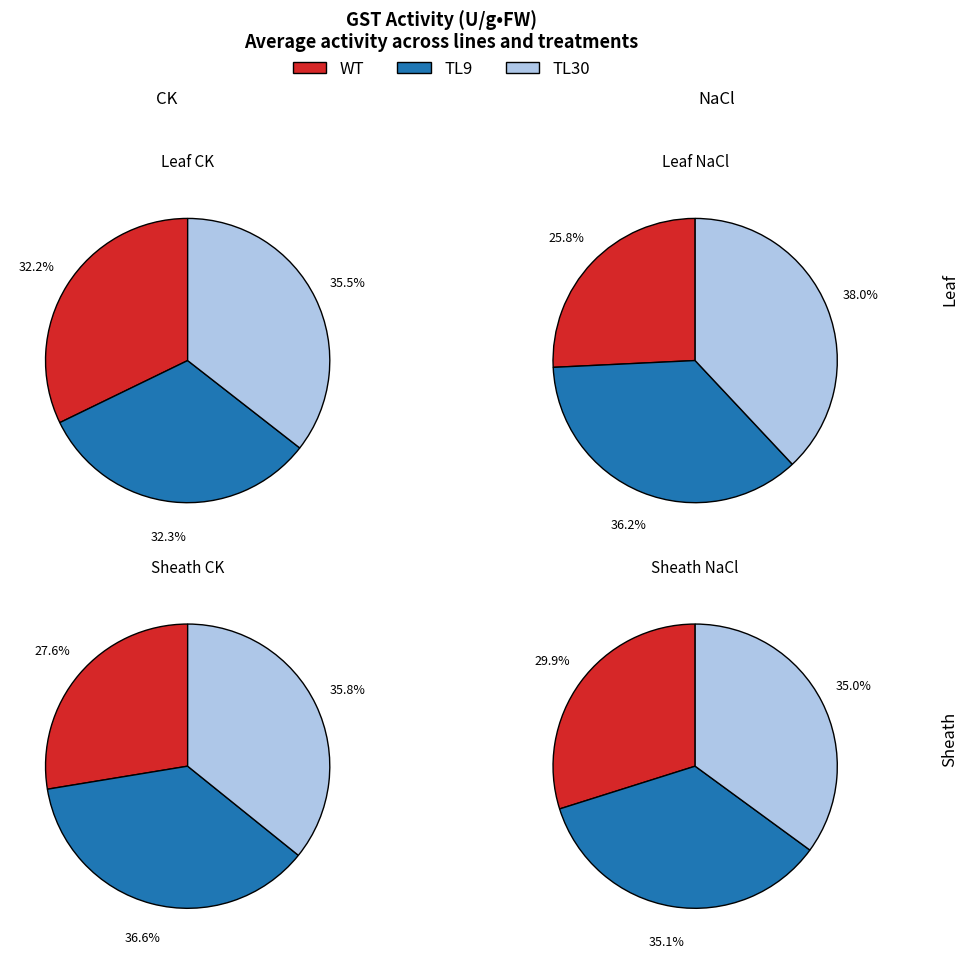

Is 1 the majority of the pie?

No